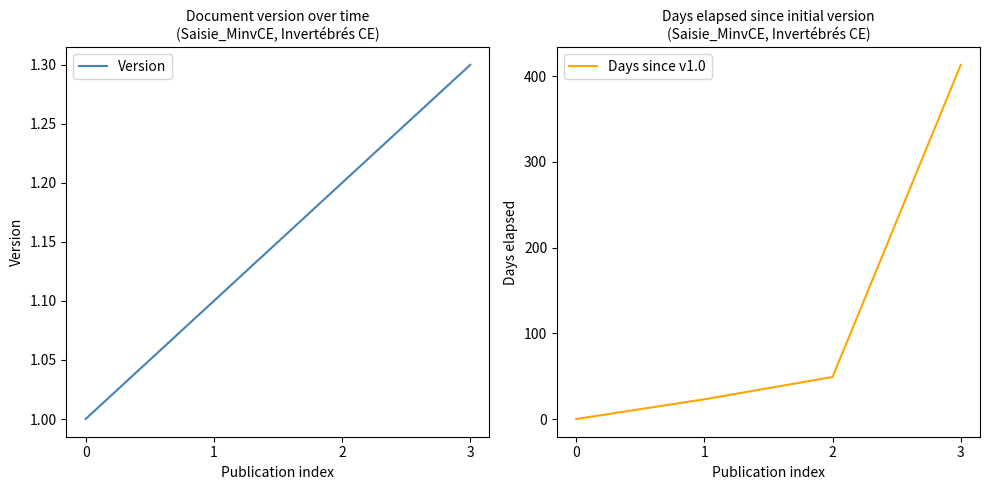

Reading left to right, extract all data points from this chart.

Version: 0=1.0	1=1.1	2=1.2	3=1.3
Days since v1.0: 0=0.0	1=23.0	2=49.0	3=413.0